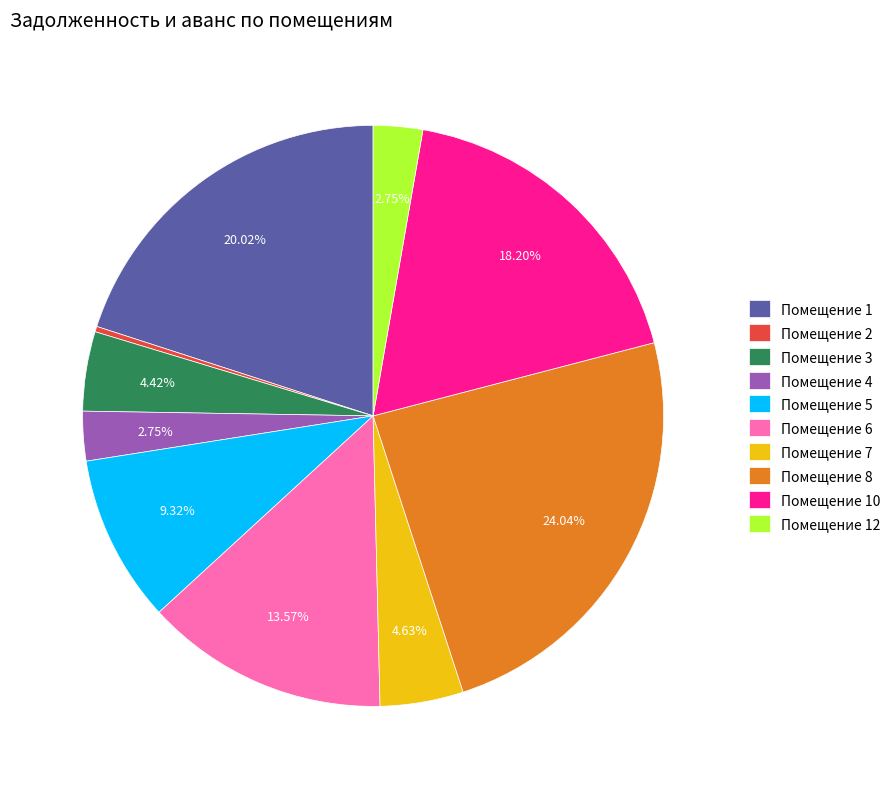

Is there a majority slice in this chart?

No